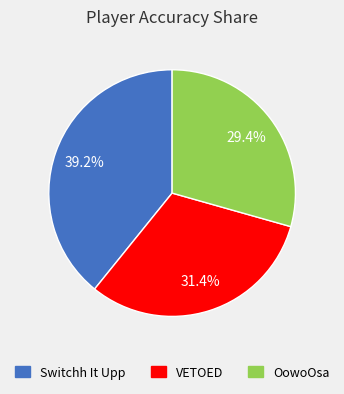

Is the sum of VETOED and OowoOsa greater than half?

Yes